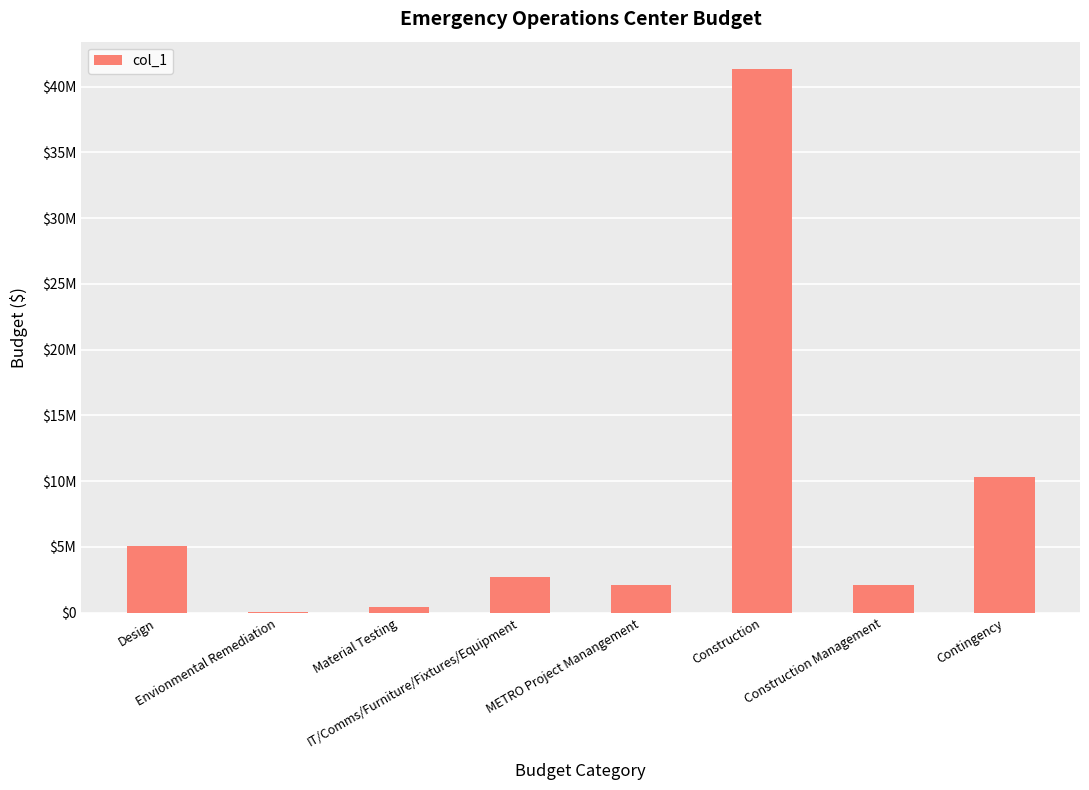

Between Contingency and Material Testing, which is larger?

Contingency